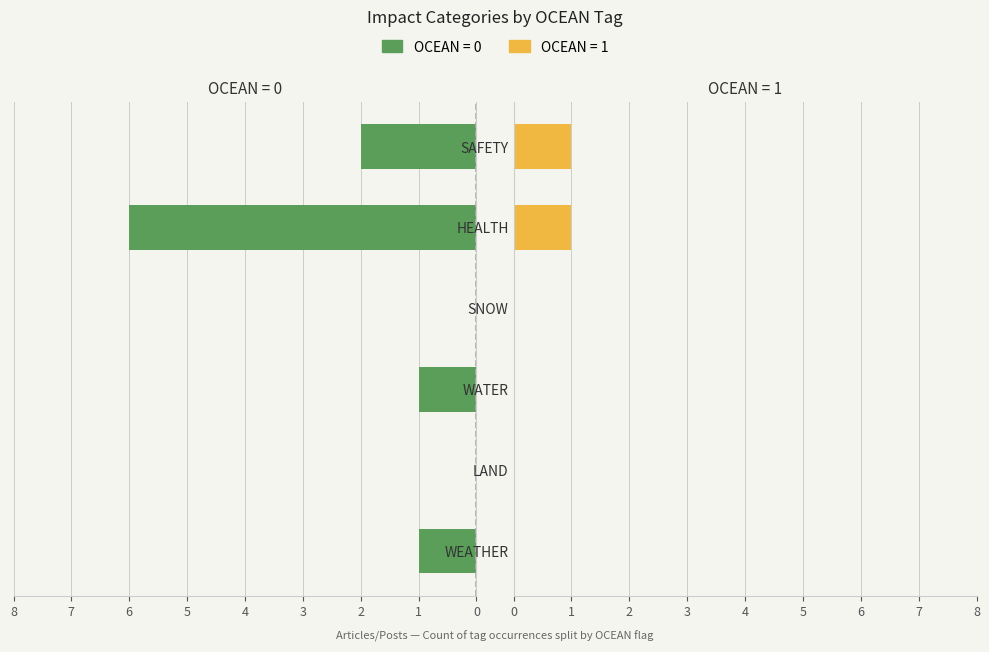

How many data points in OCEAN=0 are less than 1?

2